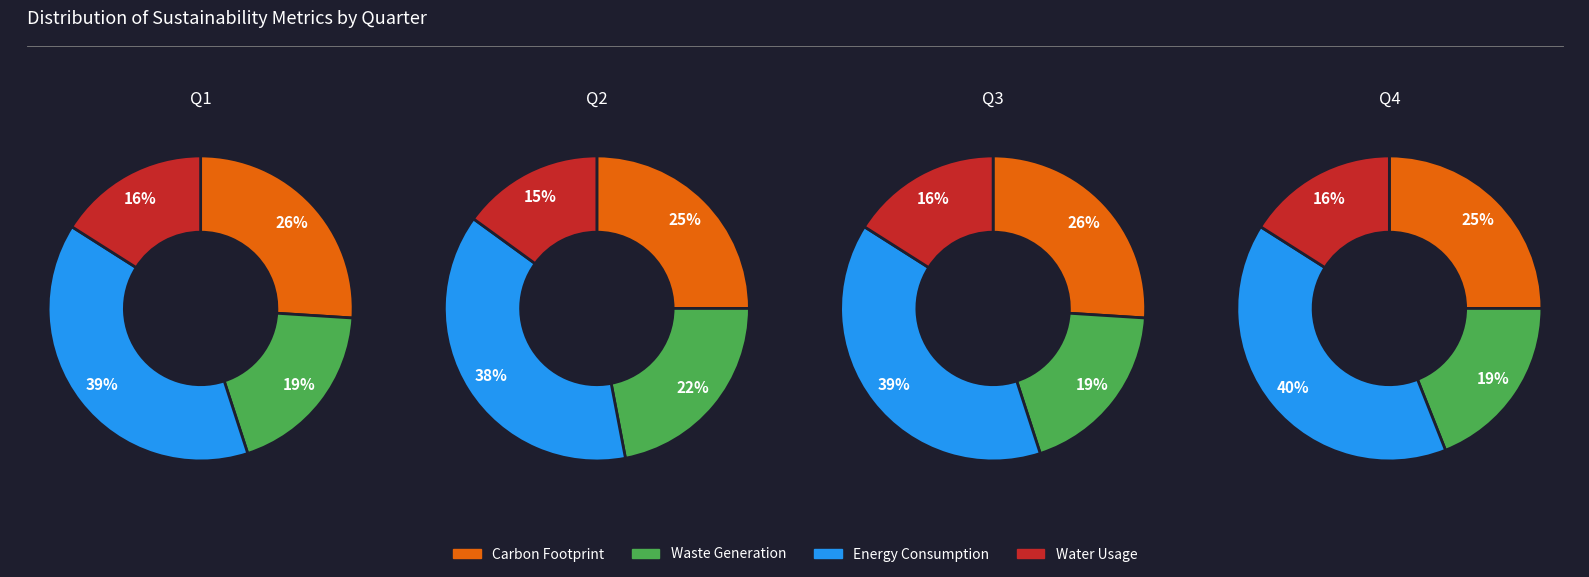

Is the sum of 0 and 3 greater than half?

No